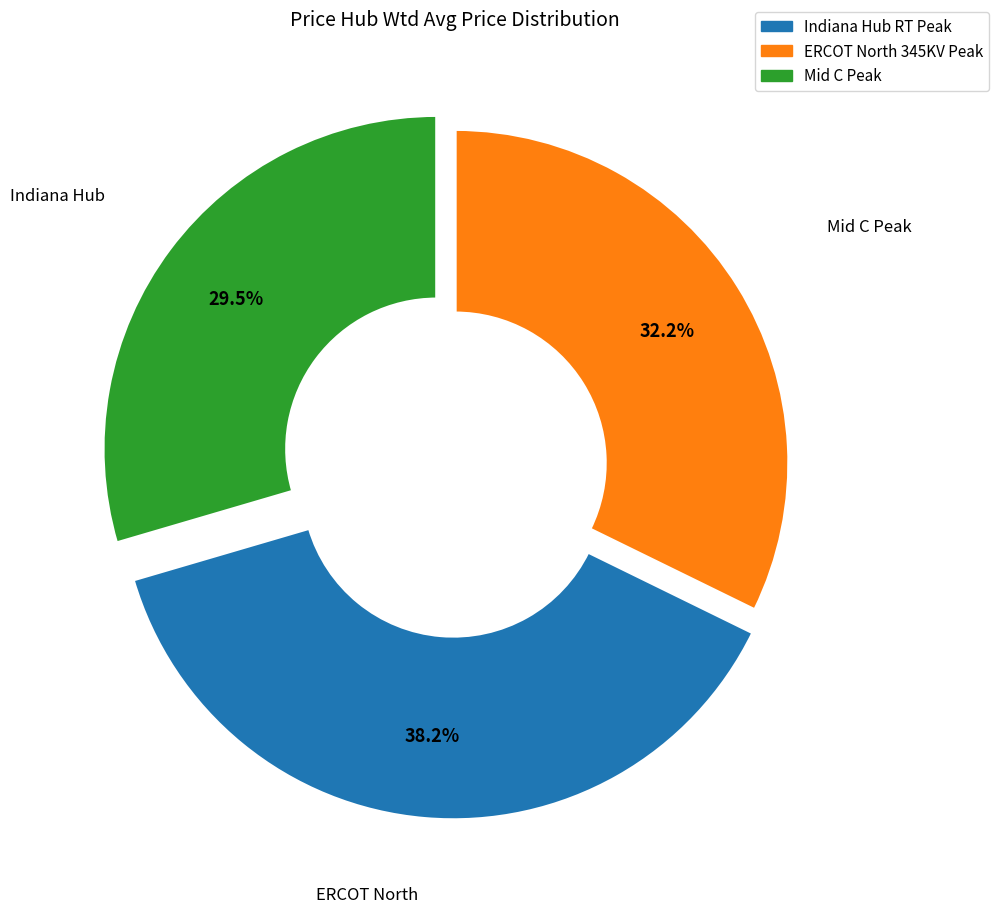

How many slices are in this pie chart?

3